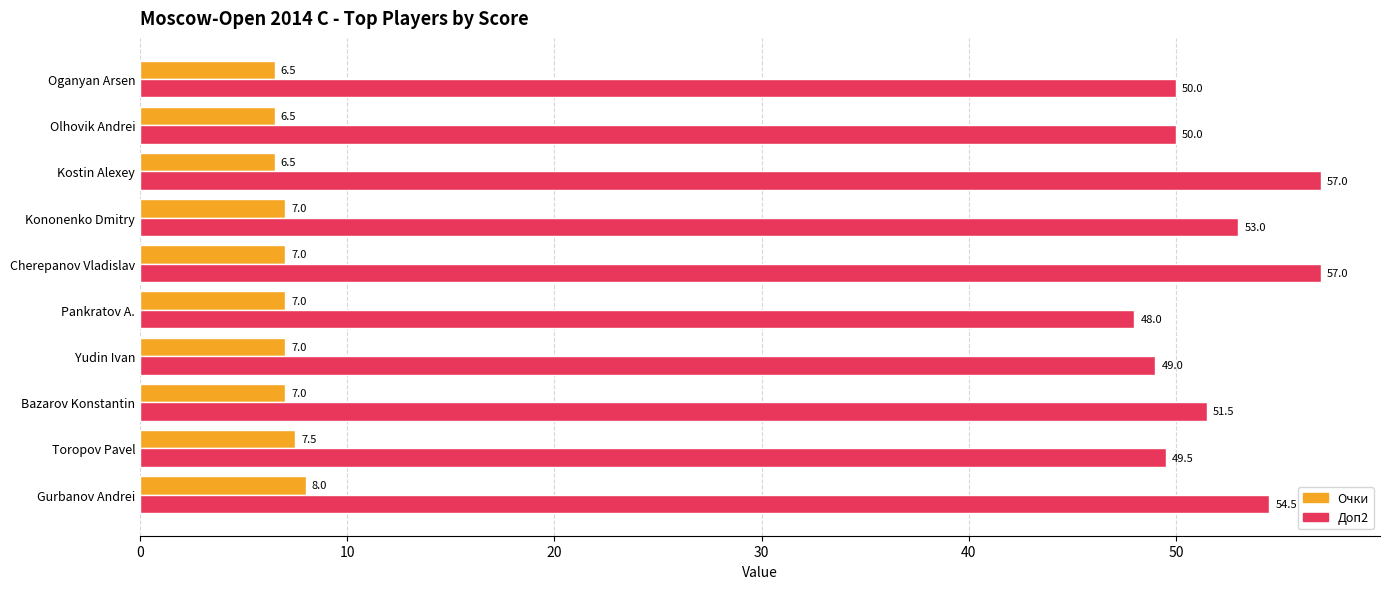

What is the smallest value displayed?

6.5